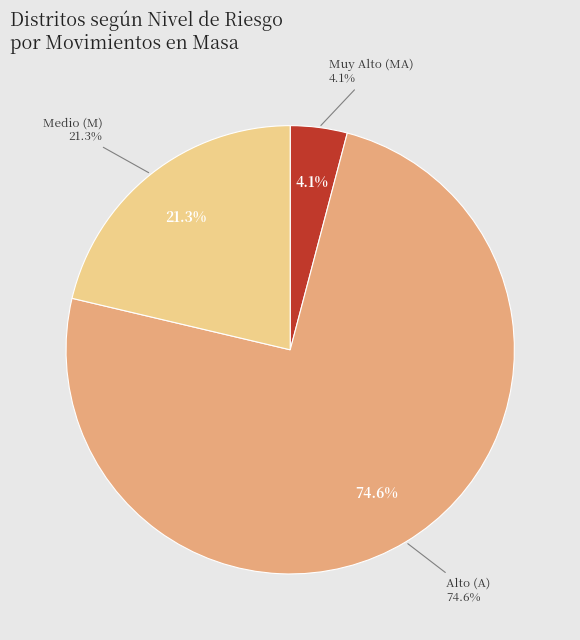

Does M represent more than half of the total?

No